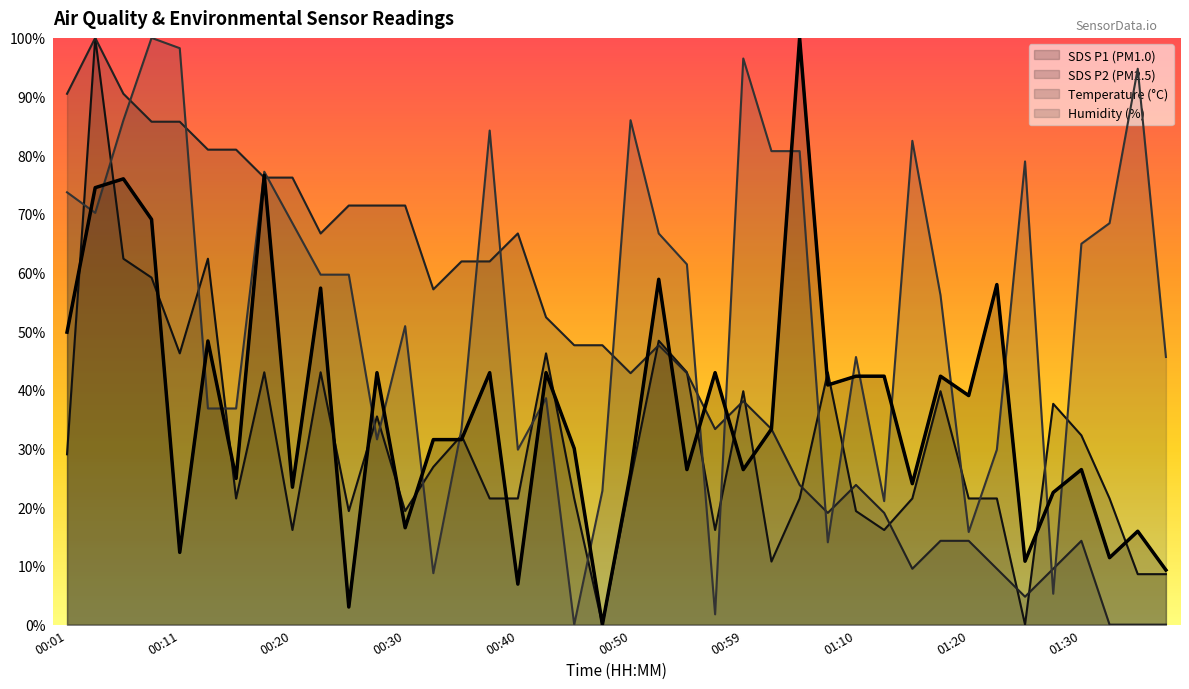

Reading left to right, list all the values displayed in this chart.

SDS_P1: 00:01=0.5	00:03=0.7	00:06=0.8	00:08=0.7	00:11=0.1	00:13=0.5	00:16=0.2	00:18=0.8	00:20=0.2	00:23=0.6	00:25=0.0	00:28=0.4	00:30=0.2	00:33=0.3	00:35=0.3	00:38=0.4	00:40=0.1	00:42=0.4	00:45=0.3	00:47=0.0	00:50=0.3	00:52=0.6	00:55=0.3	00:57=0.4	00:59=0.3	01:02=0.3	01:04=1.0	01:07=0.4	01:10=0.4	01:13=0.4	01:15=0.2	01:18=0.4	01:20=0.4	01:23=0.6	01:25=0.1	01:27=0.2	01:30=0.3	01:32=0.1	01:35=0.2	01:37=0.1
SDS_P2: 00:01=0.3	00:03=1.0	00:06=0.6	00:08=0.6	00:11=0.5	00:13=0.6	00:16=0.2	00:18=0.4	00:20=0.2	00:23=0.4	00:25=0.2	00:28=0.4	00:30=0.2	00:33=0.3	00:35=0.3	00:38=0.2	00:40=0.2	00:42=0.5	00:45=0.2	00:47=0.0	00:50=0.2	00:52=0.5	00:55=0.4	00:57=0.2	00:59=0.4	01:02=0.1	01:04=0.2	01:07=0.4	01:10=0.2	01:13=0.2	01:15=0.2	01:18=0.4	01:20=0.2	01:23=0.2	01:25=0.0	01:27=0.4	01:30=0.3	01:32=0.2	01:35=0.1	01:37=0.1
BME280_temperature: 00:01=0.9	00:03=1.0	00:06=0.9	00:08=0.9	00:11=0.9	00:13=0.8	00:16=0.8	00:18=0.8	00:20=0.8	00:23=0.7	00:25=0.7	00:28=0.7	00:30=0.7	00:33=0.6	00:35=0.6	00:38=0.6	00:40=0.7	00:42=0.5	00:45=0.5	00:47=0.5	00:50=0.4	00:52=0.5	00:55=0.4	00:57=0.3	00:59=0.4	01:02=0.3	01:04=0.2	01:07=0.2	01:10=0.2	01:13=0.2	01:15=0.1	01:18=0.1	01:20=0.1	01:23=0.1	01:25=0.0	01:27=0.1	01:30=0.1	01:32=0.0	01:35=0.0	01:37=0.0
BME280_humidity: 00:01=0.7	00:03=0.7	00:06=0.9	00:08=1.0	00:11=1.0	00:13=0.4	00:16=0.4	00:18=0.8	00:20=0.7	00:23=0.6	00:25=0.6	00:28=0.3	00:30=0.5	00:33=0.1	00:35=0.3	00:38=0.8	00:40=0.3	00:42=0.4	00:45=0.0	00:47=0.2	00:50=0.9	00:52=0.7	00:55=0.6	00:57=0.0	00:59=1.0	01:02=0.8	01:04=0.8	01:07=0.1	01:10=0.5	01:13=0.2	01:15=0.8	01:18=0.6	01:20=0.2	01:23=0.3	01:25=0.8	01:27=0.1	01:30=0.6	01:32=0.7	01:35=0.9	01:37=0.5